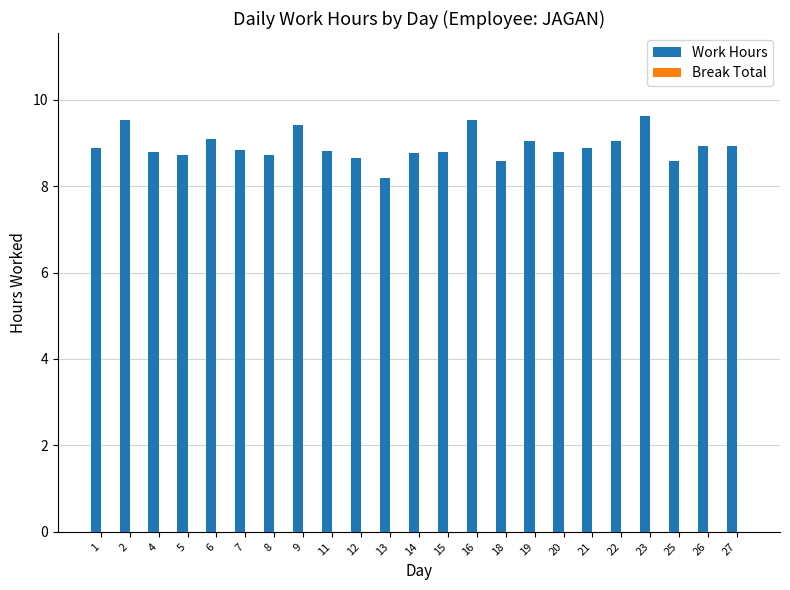

What is the difference between the maximum and minimum values?

1.4